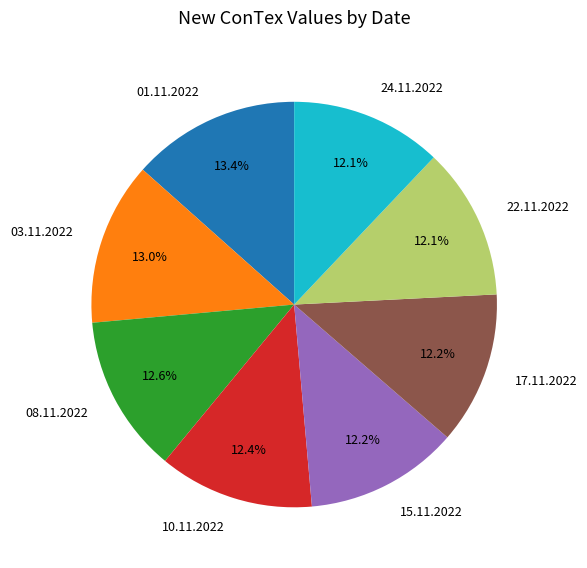

What percentage is the 24.11.2022 slice, to the nearest percent?

12%